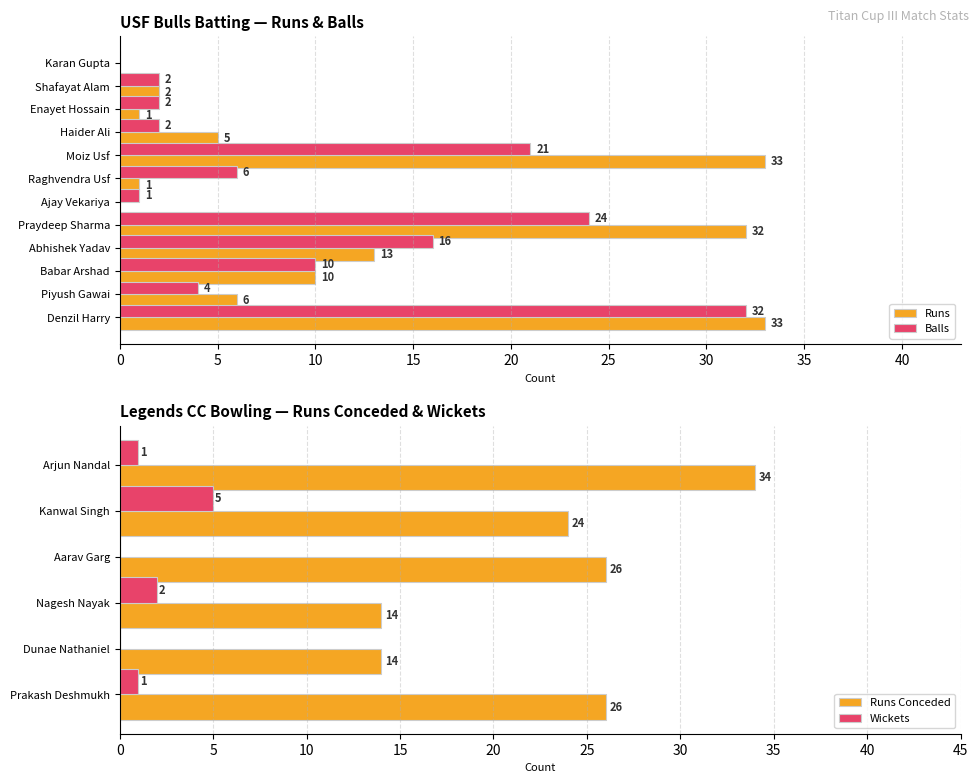

Rank the series by their maximum value, from highest to lowest.

Runs, Balls